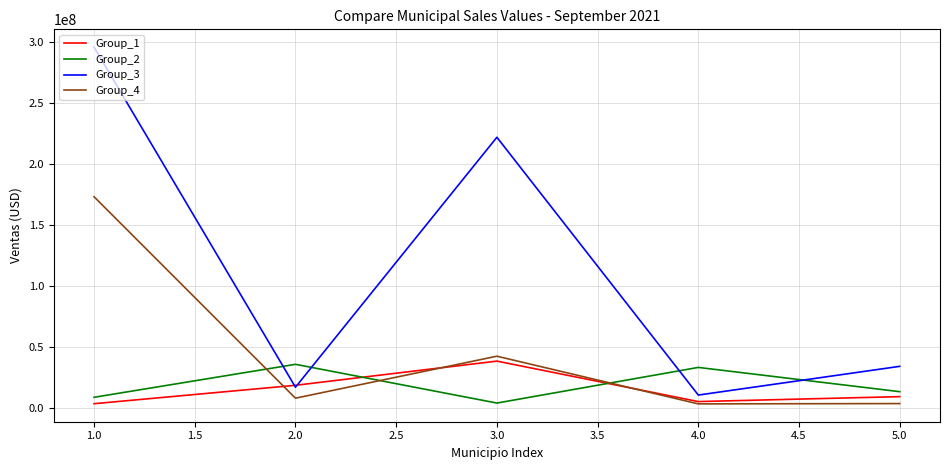

At which label does Group_2 first exceed 13508080?

2.0